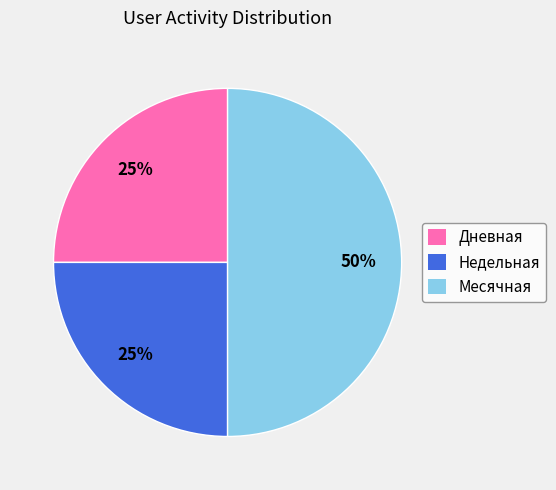

Is the sum of Недельная and Месячная greater than half?

Yes